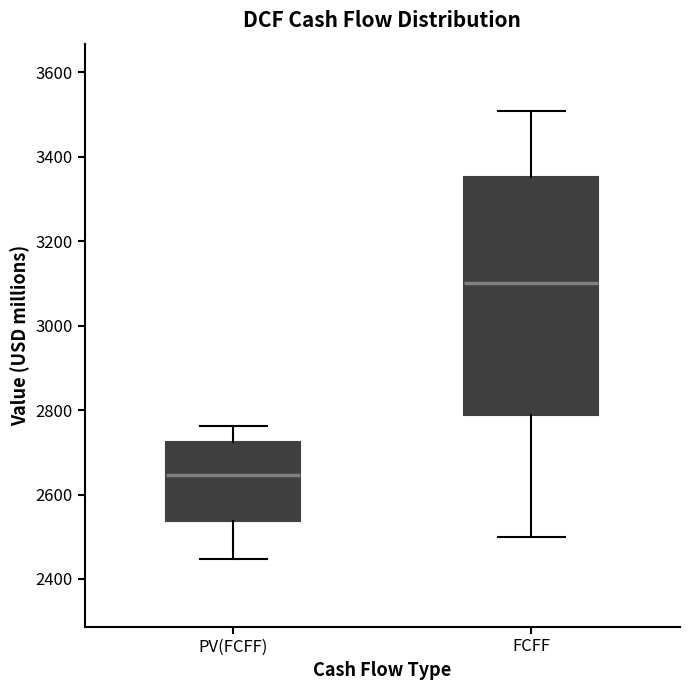

Where is the upper edge of the box for PV(FCFF) on the y-axis? The values are not printed on the chart, so give them approximately, as read against the axis.

2720